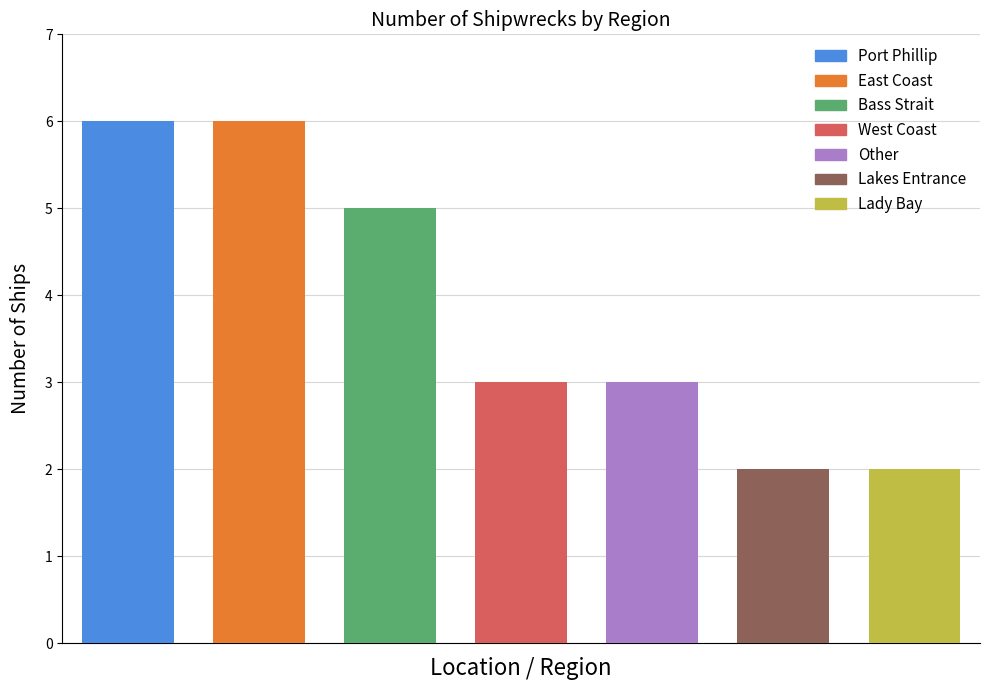

What is the minimum value shown in the chart?

2